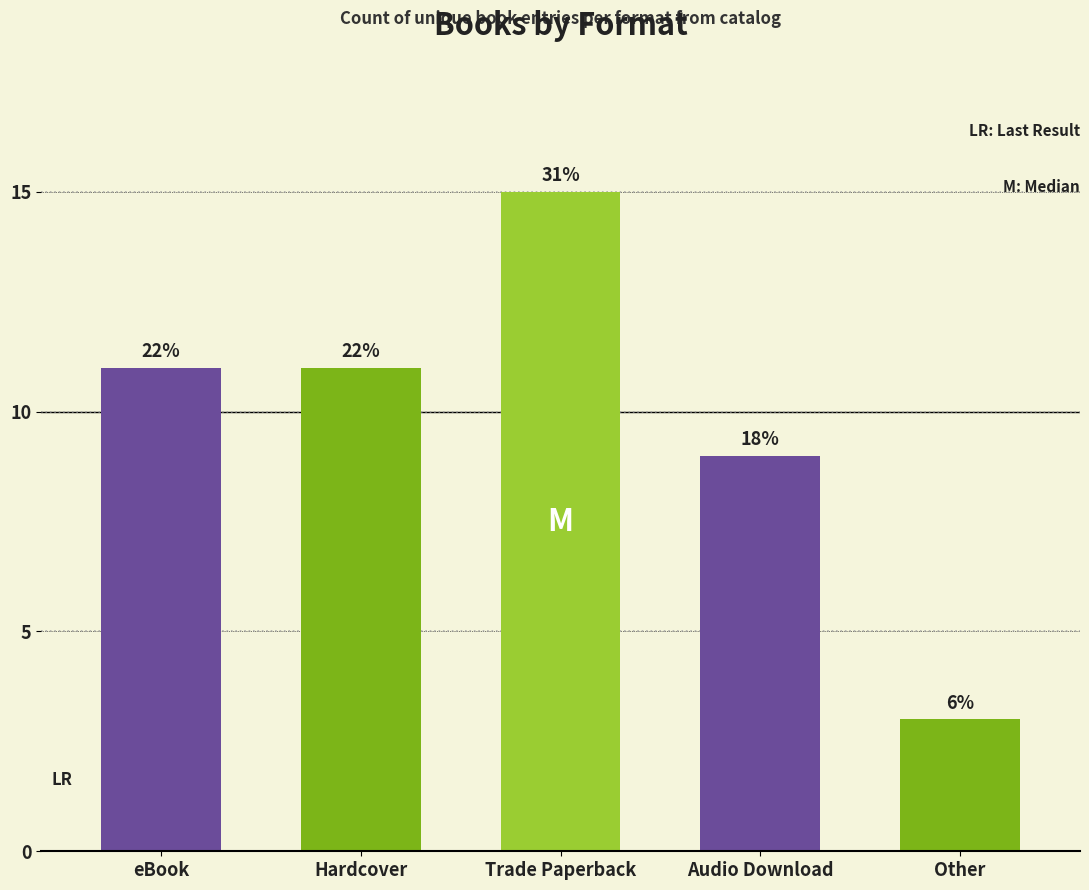

How many bars are there in total?

5